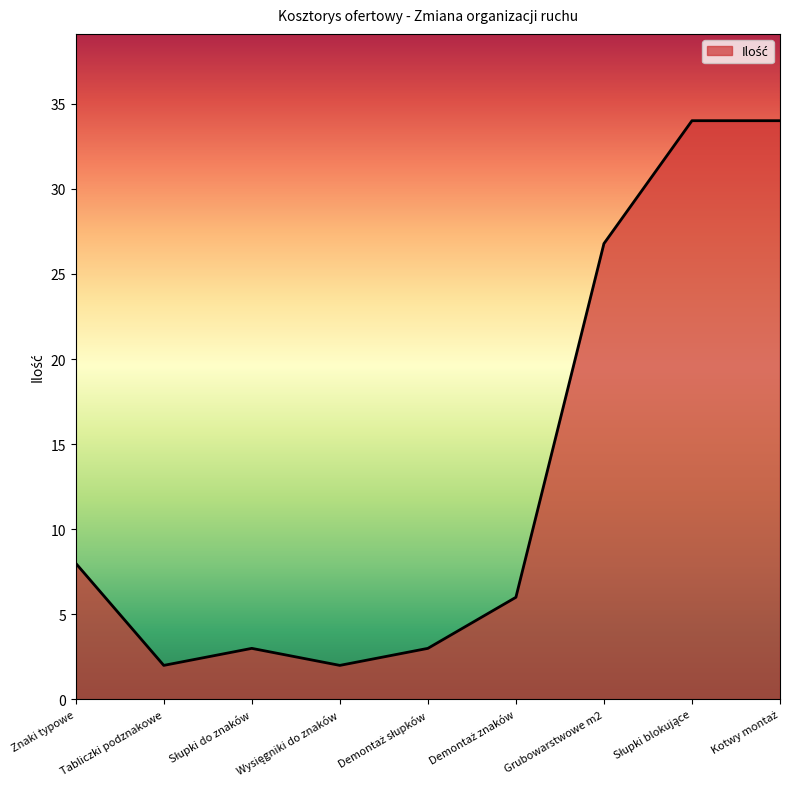

What position from the left is Tabliczki podznakowe?

2